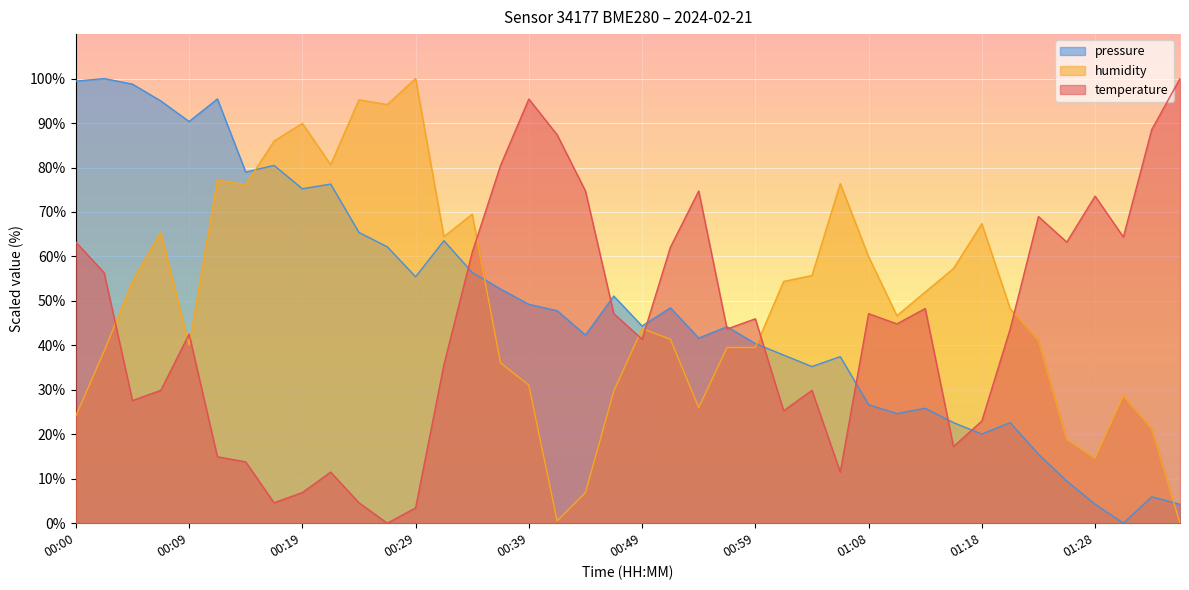

What is the approximate value of pressure_kPa at 00:27?

62.2